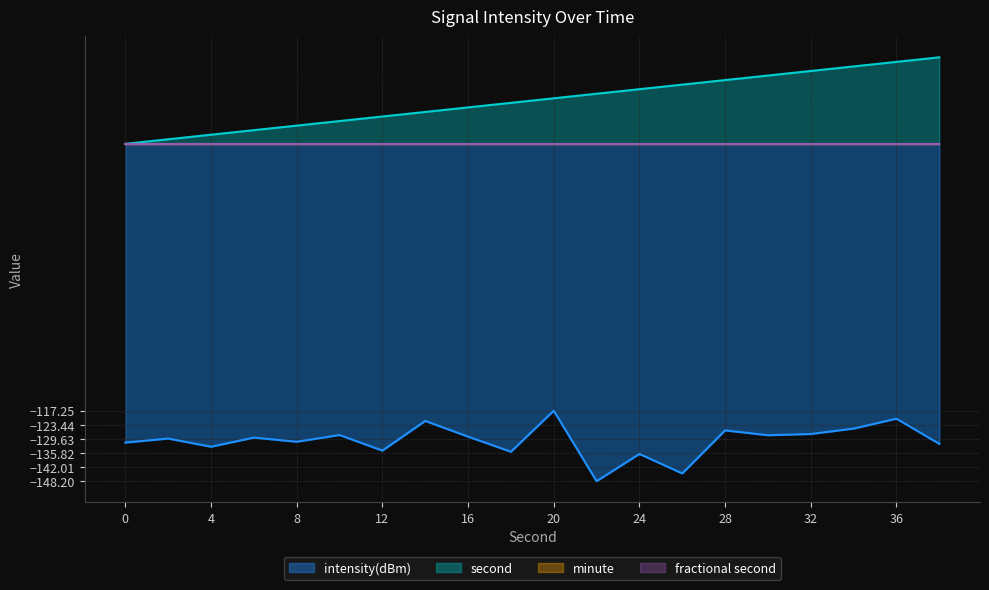

What is the value of the intensity(dBm) point at the 7th from the left?

-134.8